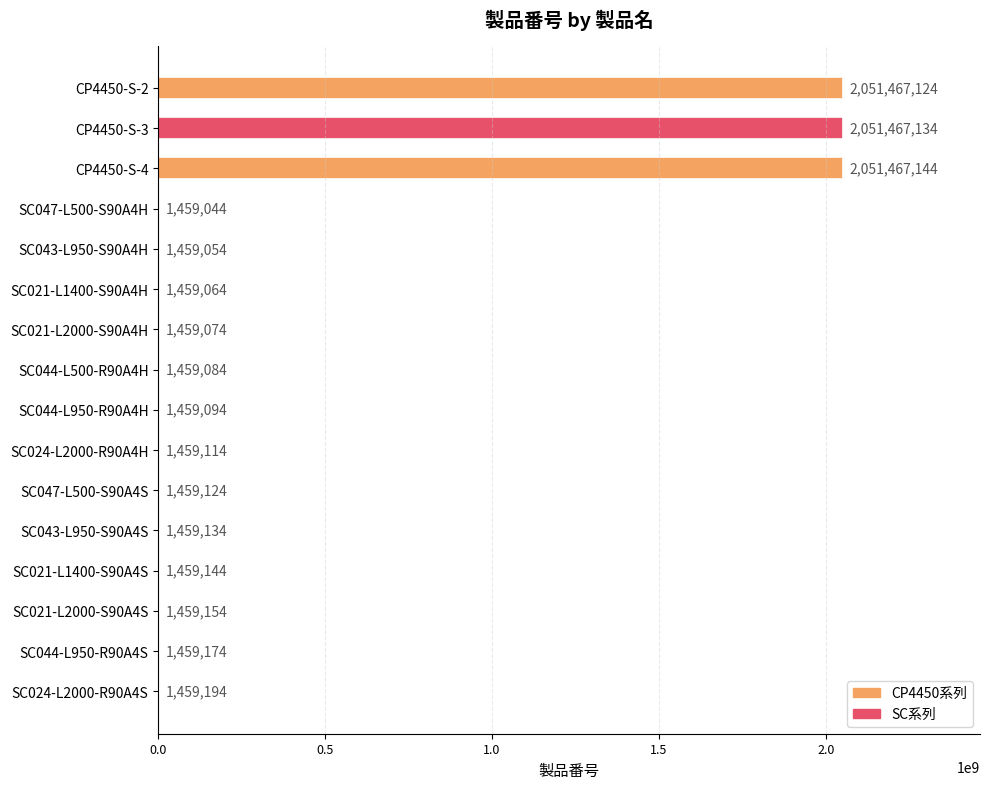

Approximately how many times larger is the value at SC021-L1400-S90A4S compared to SC024-L2000-R90A4H?

1.0